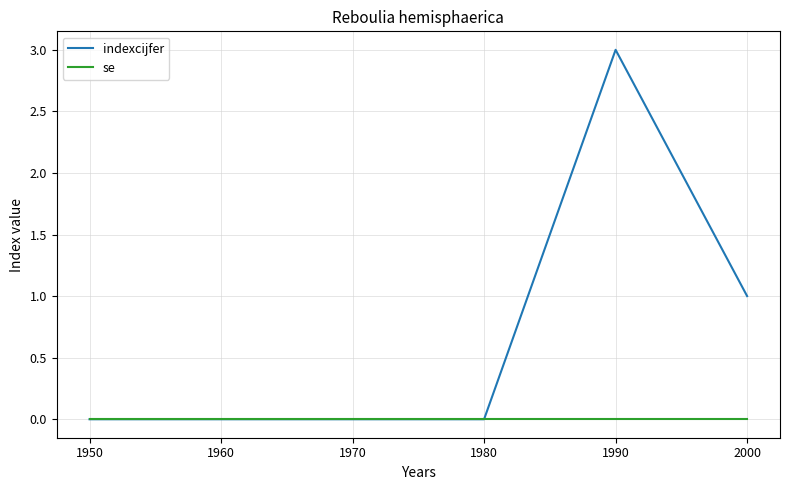

How many lines are shown in the chart?

2